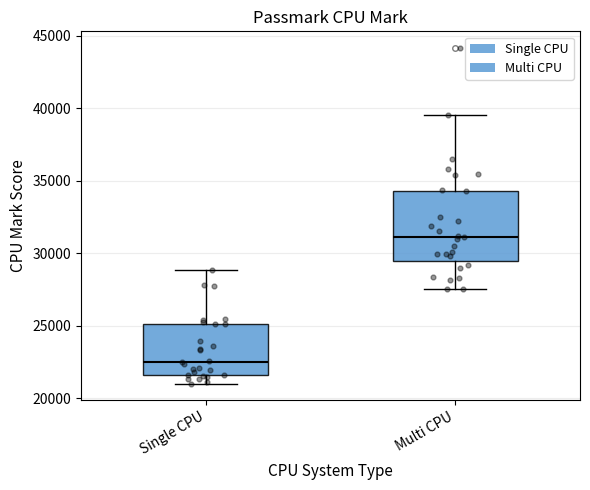

Reading left to right, transcribe this box plot: for each box, give where its median line is, the range the box spans, and where its two whiskers end, as read against the y-axis. The values are not printed on the chart, so give them approximately, as read against the axis.

Single CPU: median 22500, box 21500 to 25000, whiskers 21000 to 29000
Multi CPU: median 31000, box 29500 to 34500, whiskers 27500 to 39500